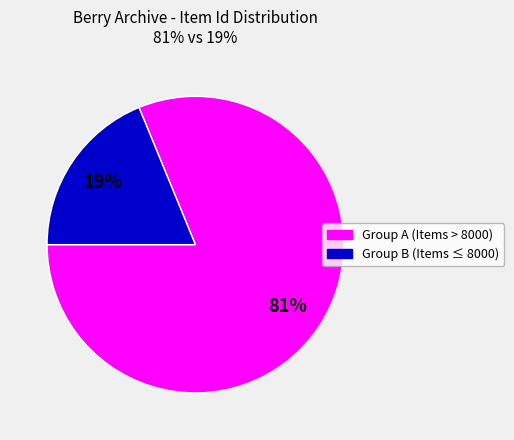

How many slices are in this pie chart?

2